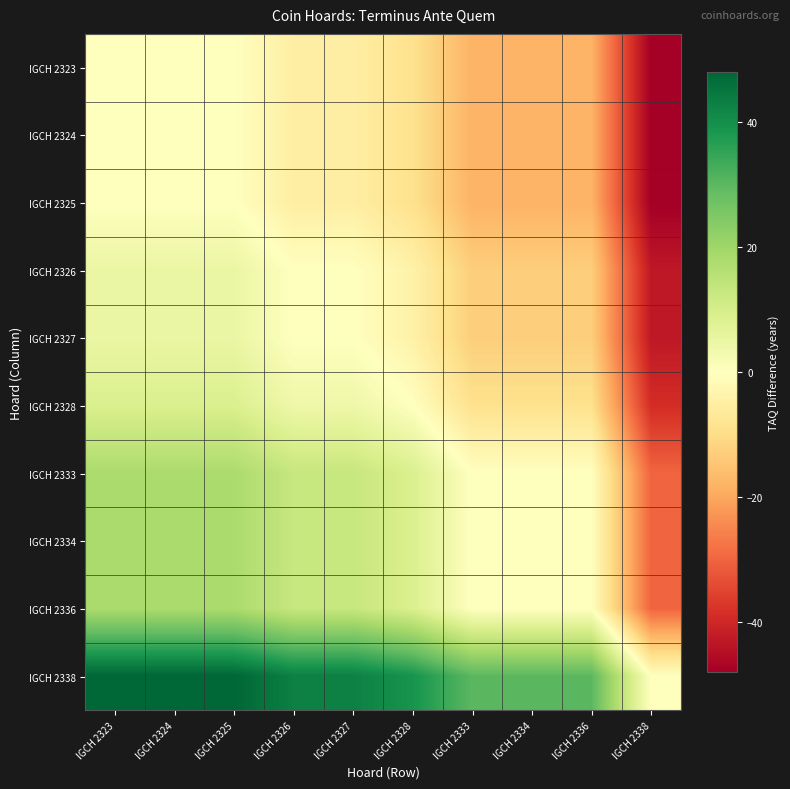

What is the maximum value shown in the chart?

48